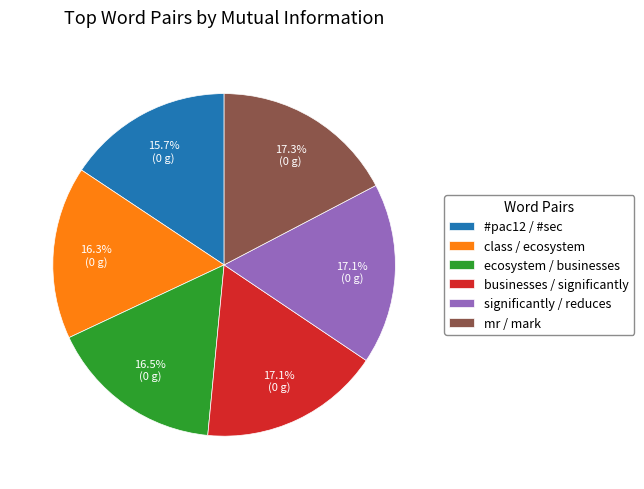

What is the ratio of the value at mr / mark to the value at #pac12 / #sec?

1.1